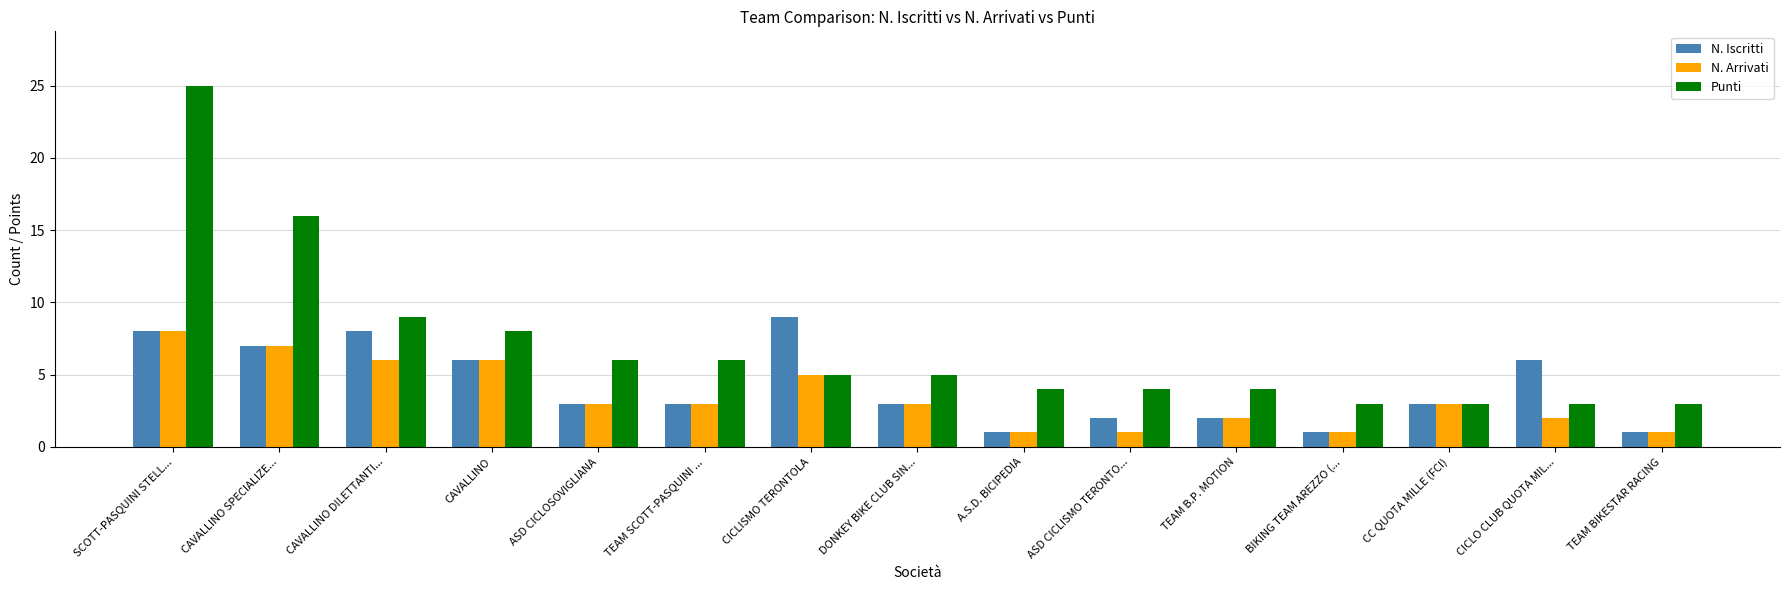

Is the value of Punti at A.S.D. BICIPEDIA greater than the value of N. Iscritti at CICLISMO TERONTOLA?

No